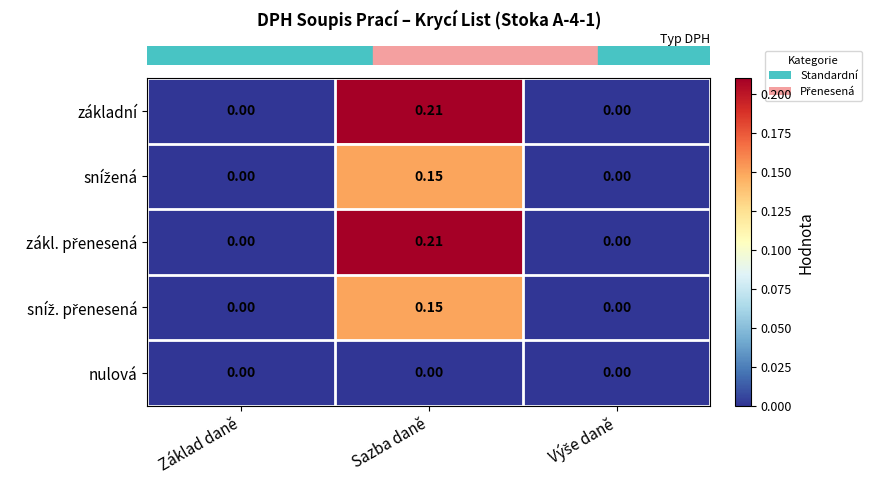

Which category has the highest value across all series?

Sazba daně